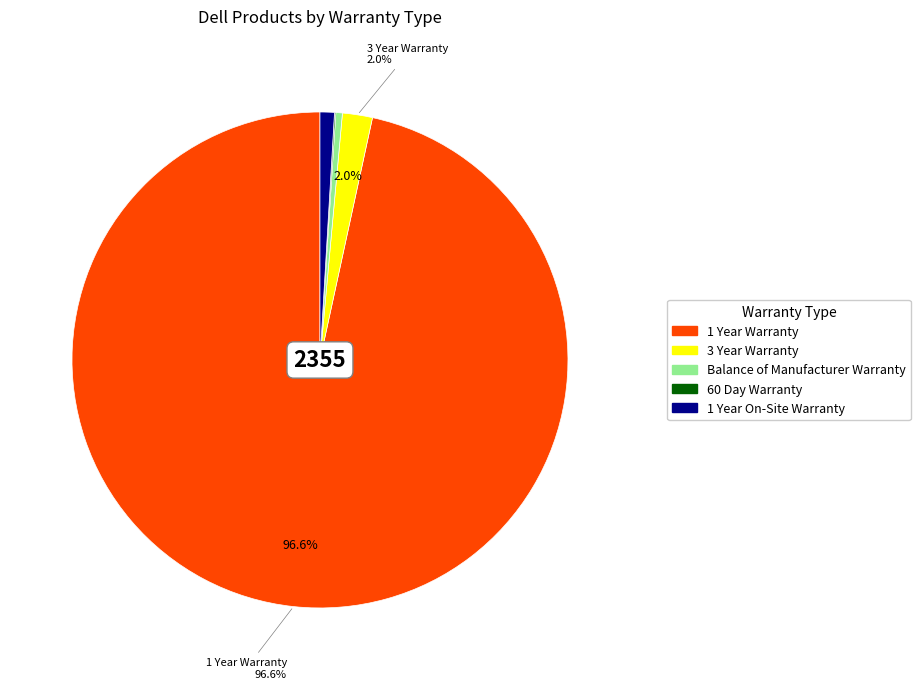

Does any single category account for the majority?

Yes